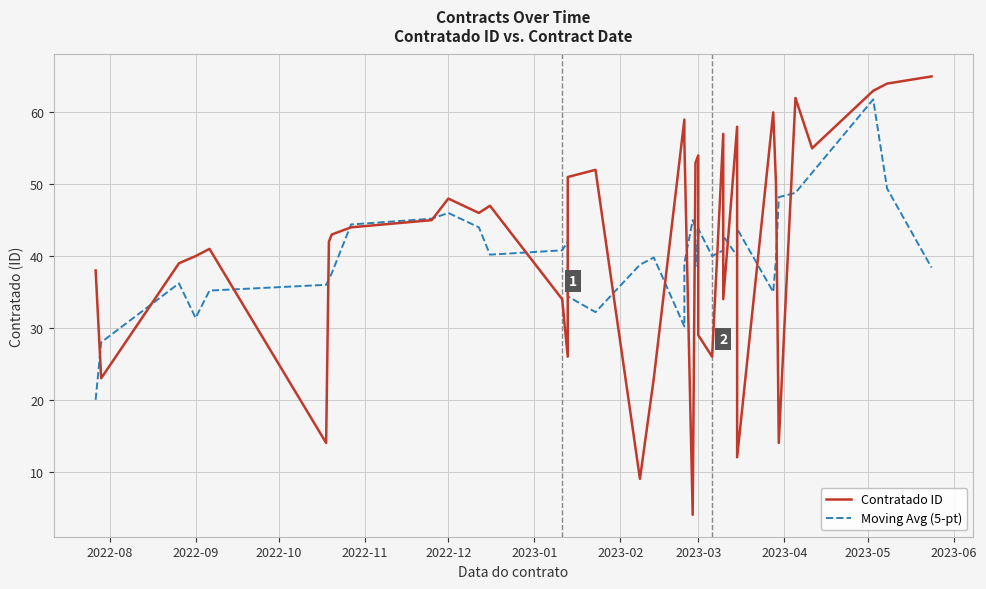

What is the sum of all Contratado ID values?

1672.0